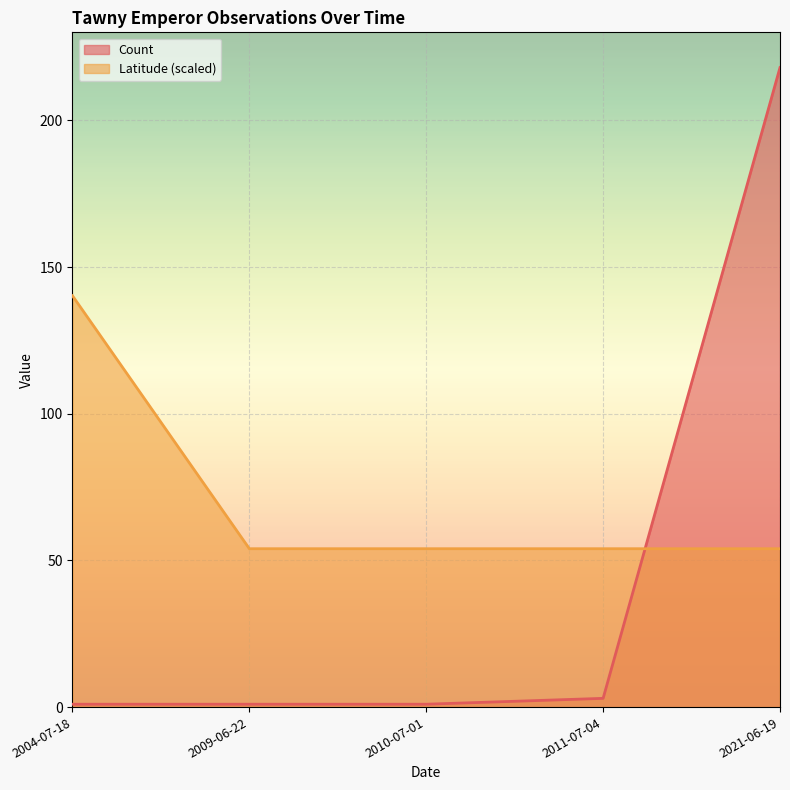

Reading left to right, list all the values displayed in this chart.

Count: 2004-07-18=1.0	2009-06-22=1.0	2010-07-01=1.0	2011-07-04=3.0	2021-06-19=218.0
Latitude: 2004-07-18=140.2	2009-06-22=54.0	2010-07-01=54.0	2011-07-04=54.0	2021-06-19=54.0